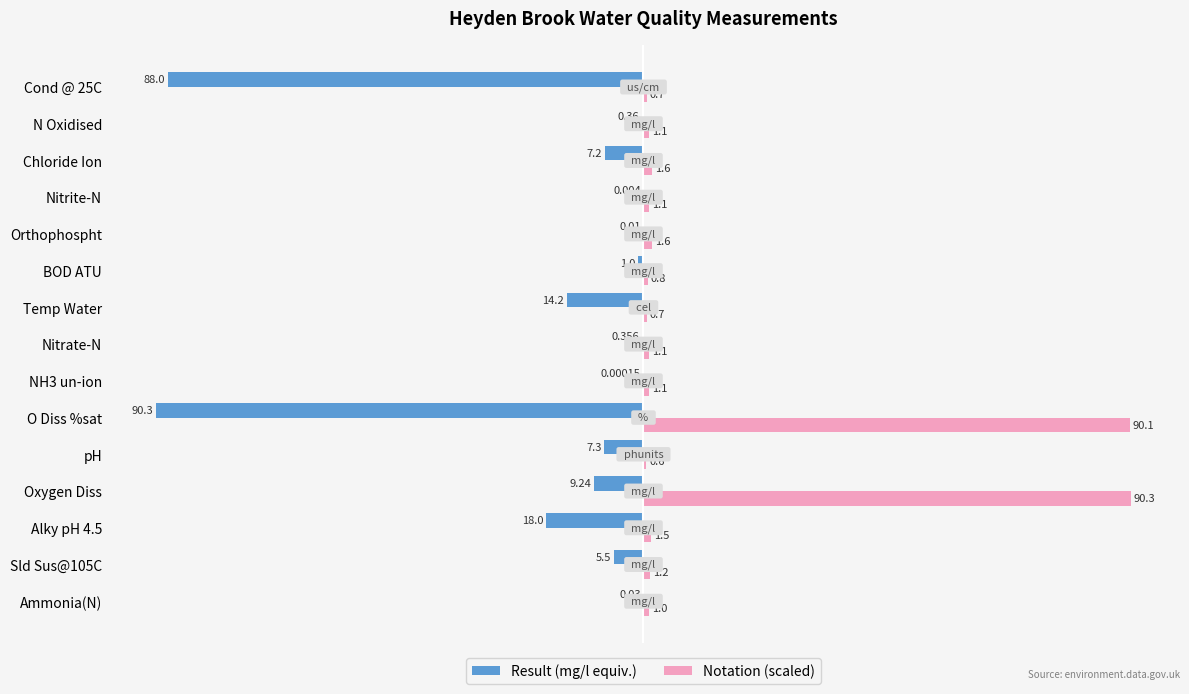

Is the value of Notation (scaled) at pH greater than the value of Result (mg/l equiv.) at NH3 un-ion?

Yes